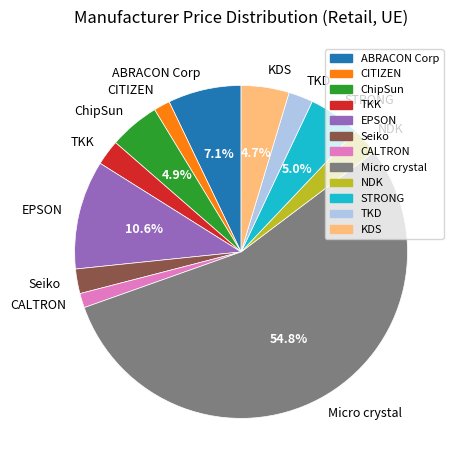

Does Micro crystal represent more than half of the total?

Yes